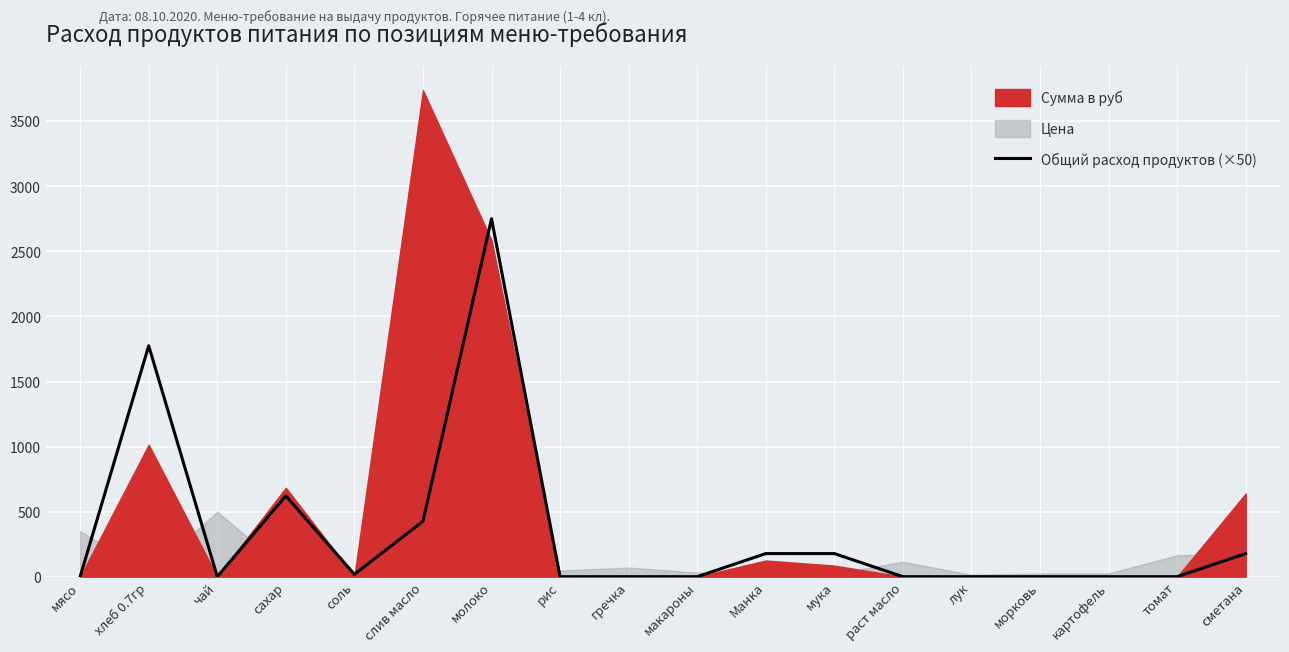

Which has a higher value, сахар or молоко?

молоко